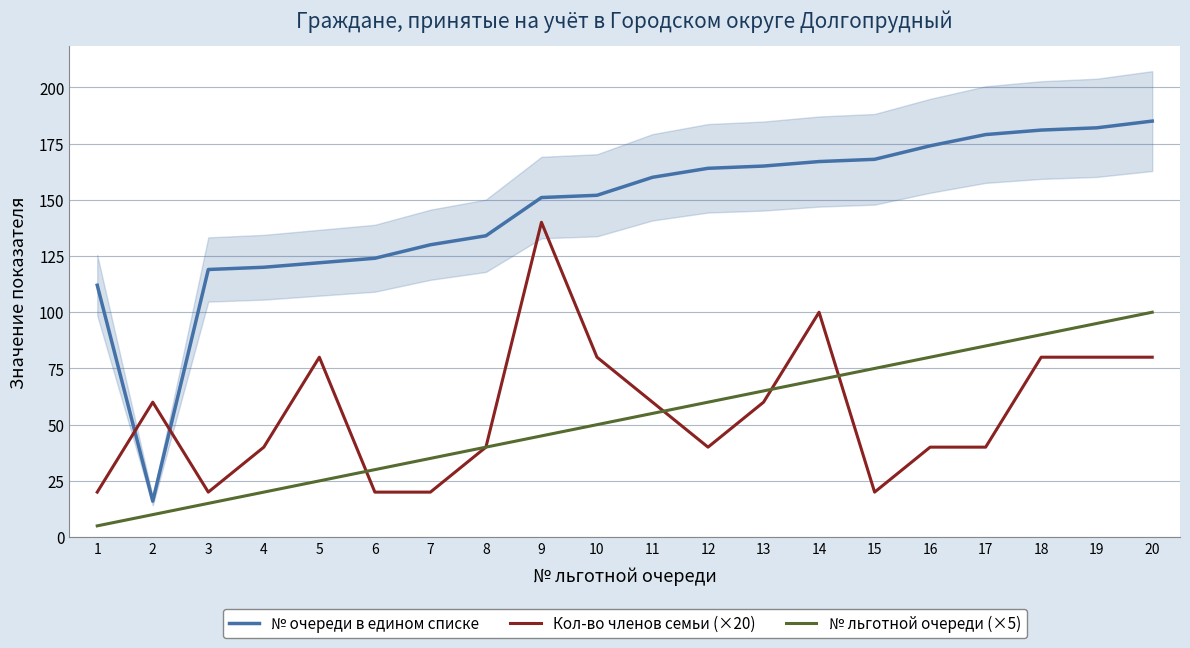

How many lines are shown in the chart?

3